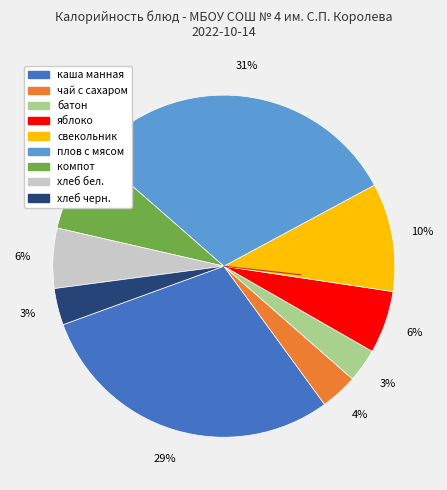

What is the ratio of the value at каша манная to the value at свекольник?

2.9